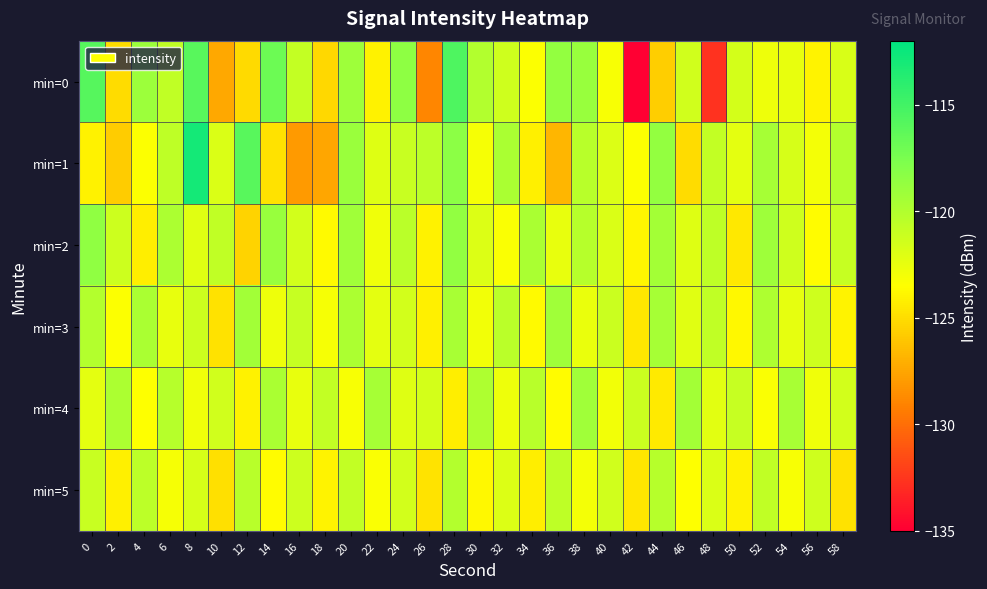

Which has a higher value, 40 or 14?

14